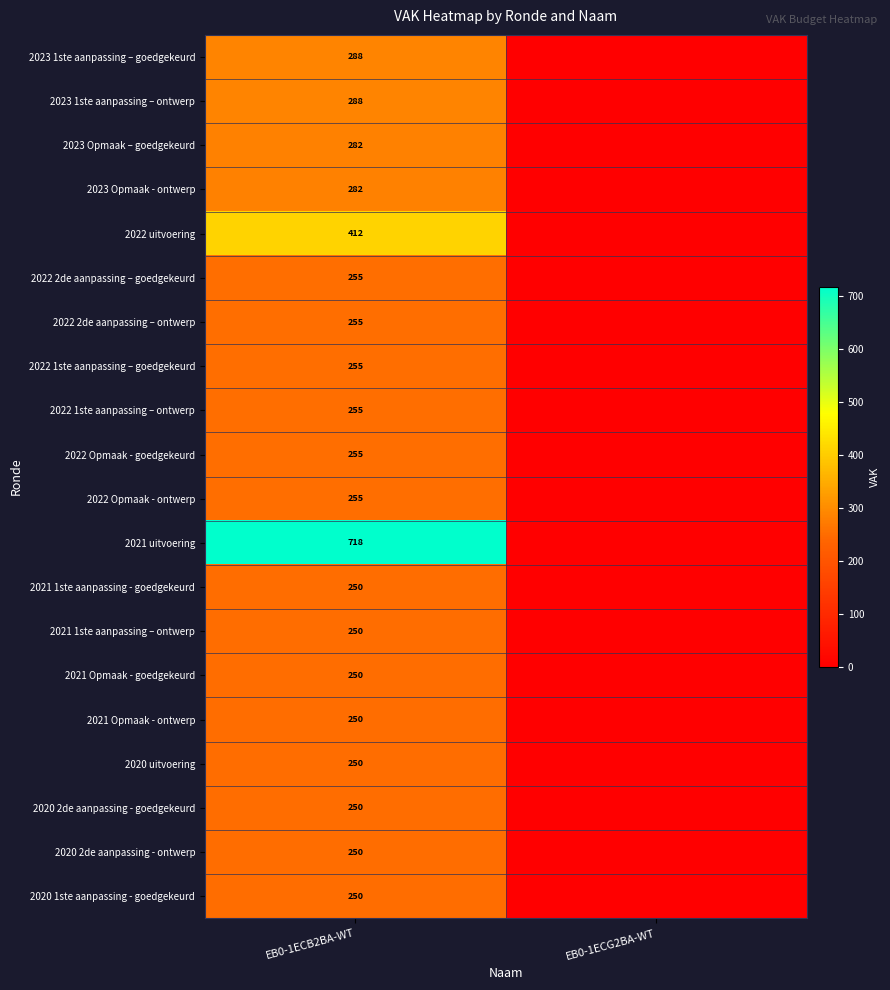

What is the total value across all series at EB0-1ECB2BA-WT?

5800